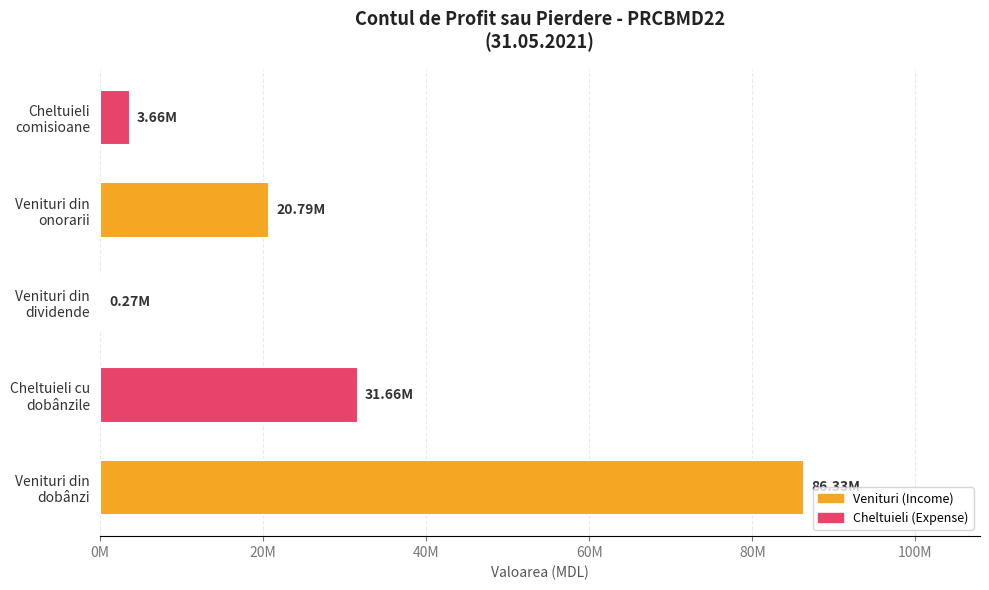

Rank the categories by value from lowest to highest.

Venituri din dividende, Cheltuieli comisioane, Venituri din onorarii, Cheltuieli cu dobânzile, Venituri din dobânzi